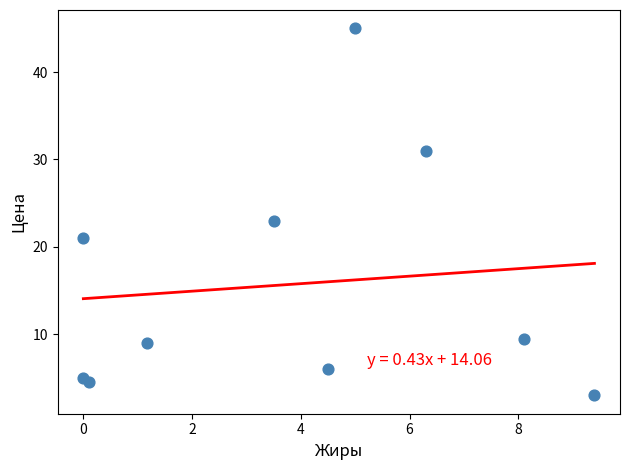

What is the range of Y values (max minus min)?

42.0